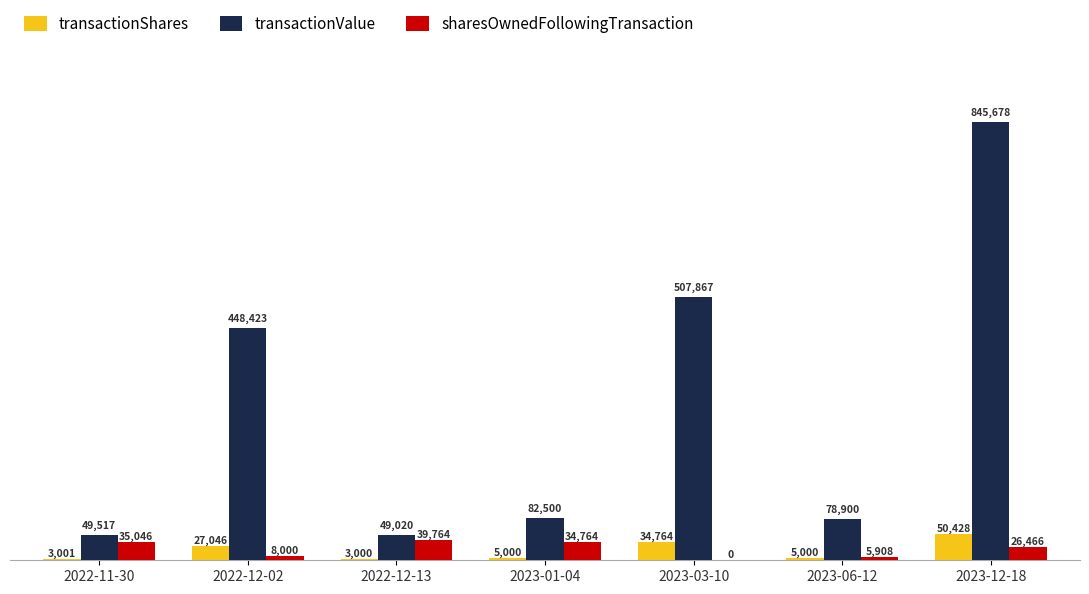

What value does the transactionShares series have at 2023-01-04?

5000